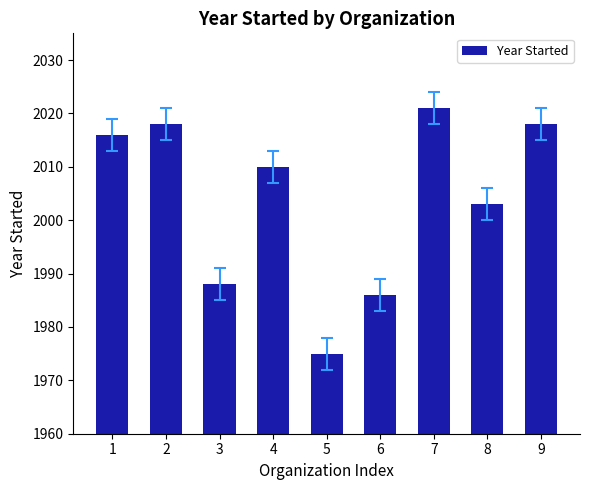

Is it true that the value at 6 is 3270?

False